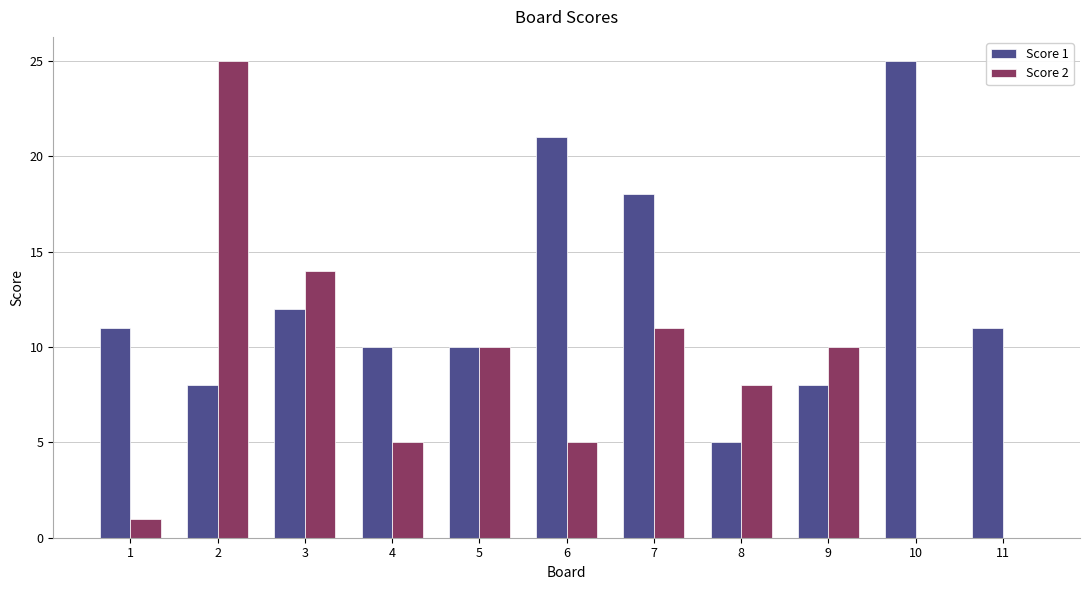

What is the sum of all Score 1 values?

139